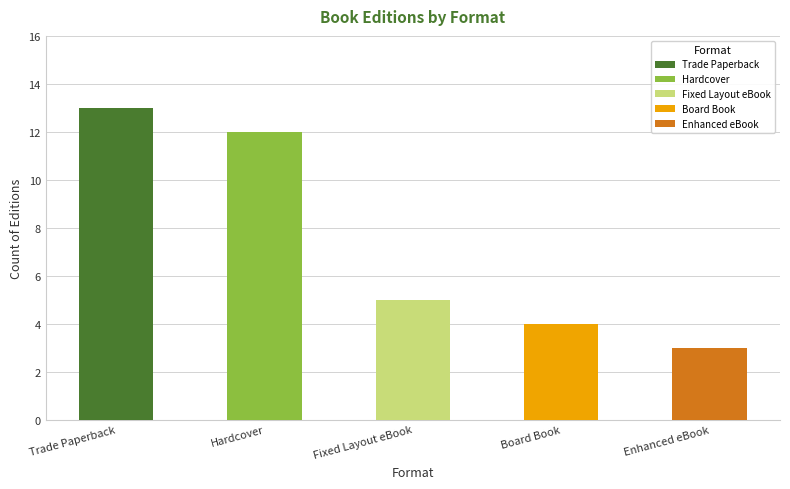

What is the maximum value shown in the chart?

13